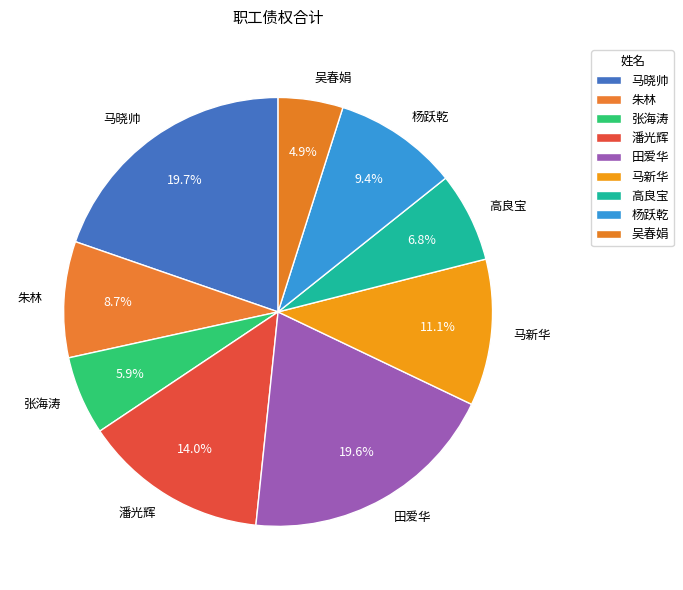

Between 吴春娟 and 杨跃乾, which is larger?

杨跃乾